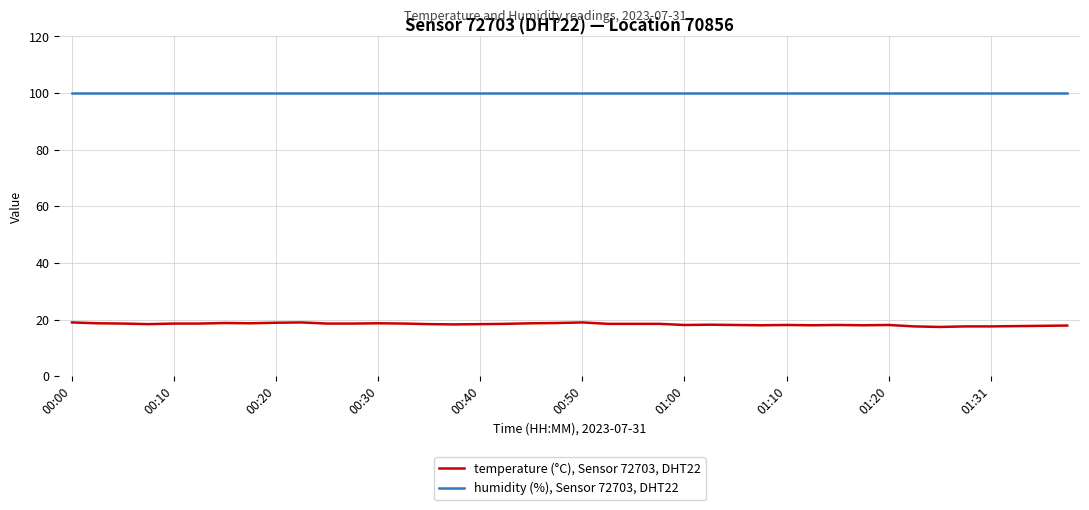

At how many categories does at least one series exceed 66?

40